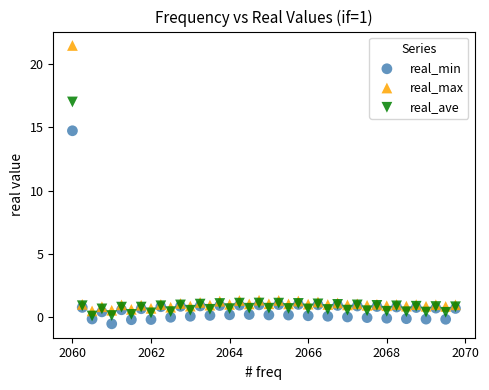

Across all series, what Y value is closest to 10?

14.7